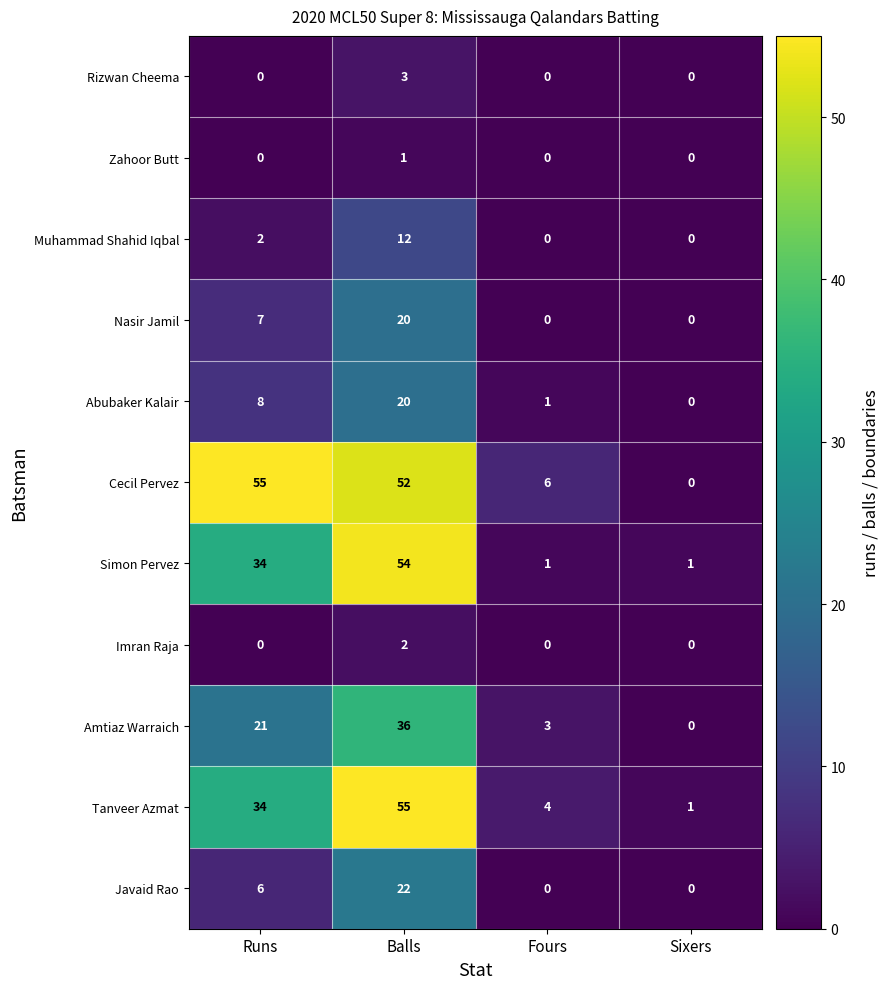

What is the sum of all Amtiaz Warraich values?

60